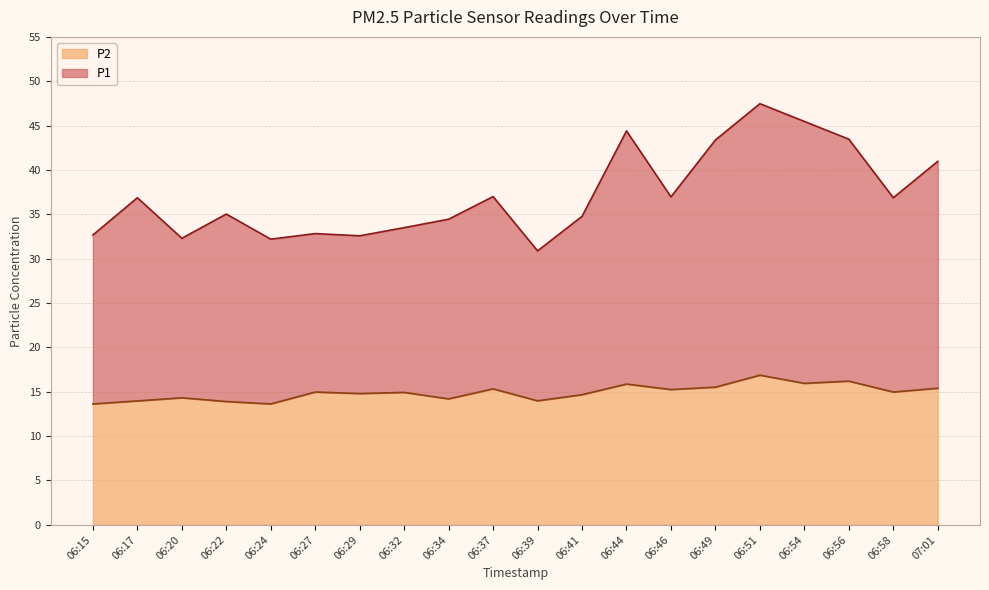

Which category has the highest value in the P1 series?

06:51